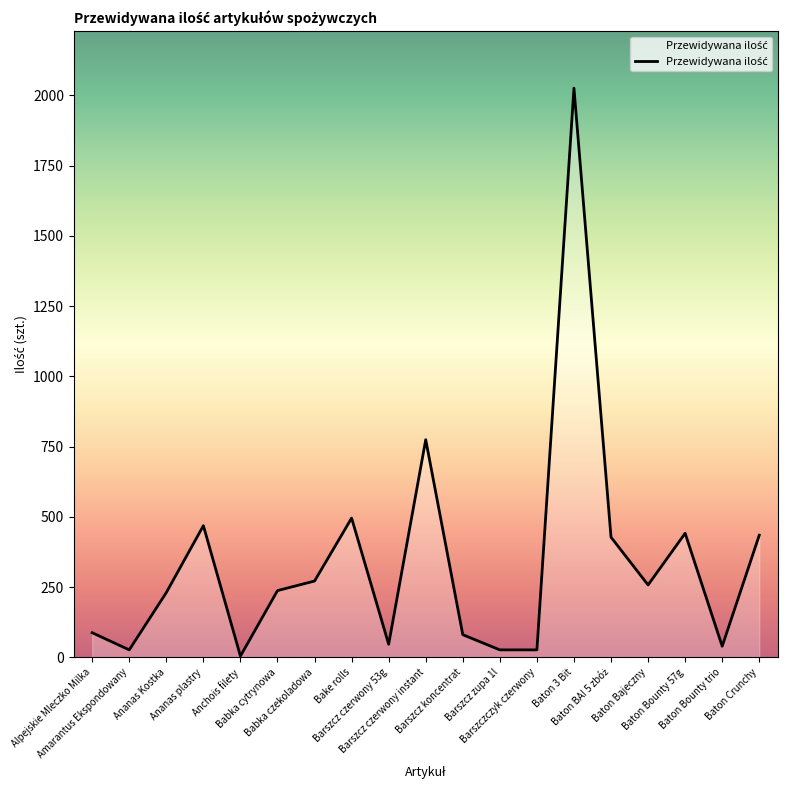

What is the difference between the values at Baton 3 Bit and Barszcz czerwony 53g?

1979